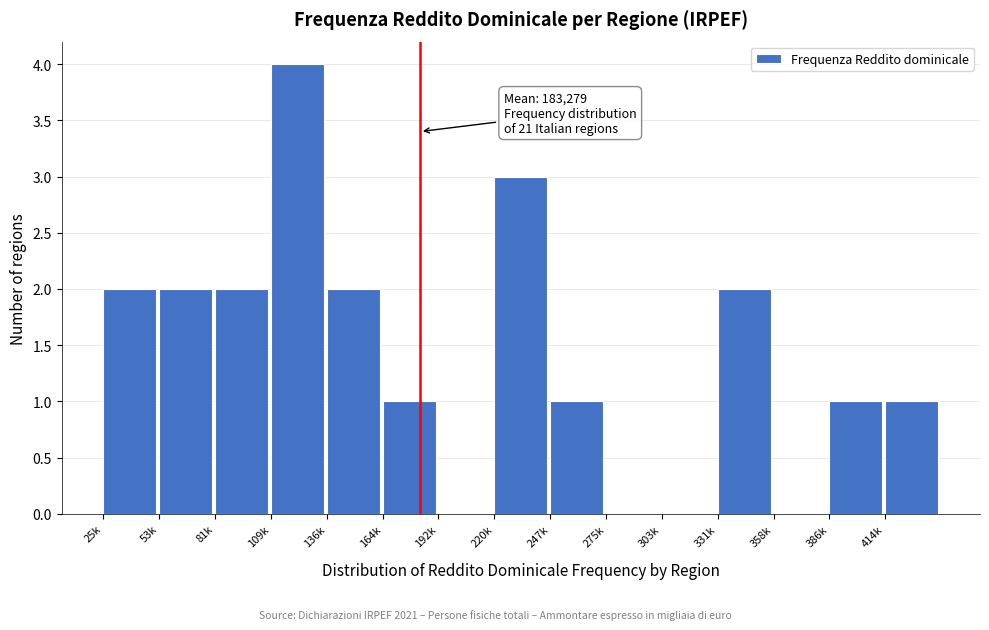

Reading left to right, transcribe all the data shown in this chart.

25k=2	53k=2	81k=2	109k=4	136k=2	164k=1	192k=0	220k=3	247k=1	275k=0	303k=0	331k=2	358k=0	386k=1	414k=1